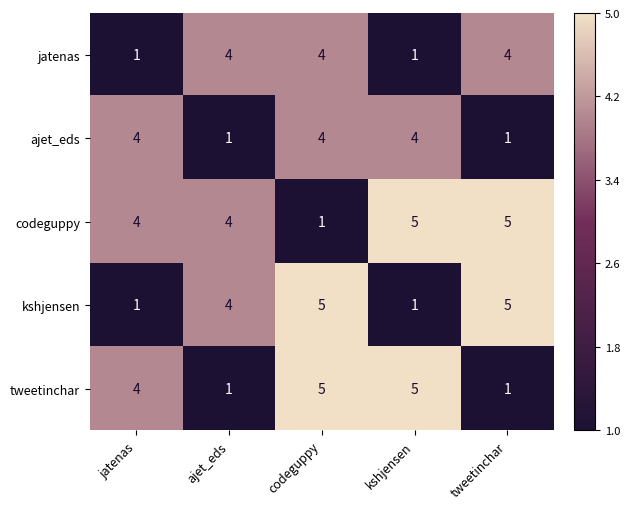

What is the difference between the tweetinchar values at jatenas and tweetinchar?

3